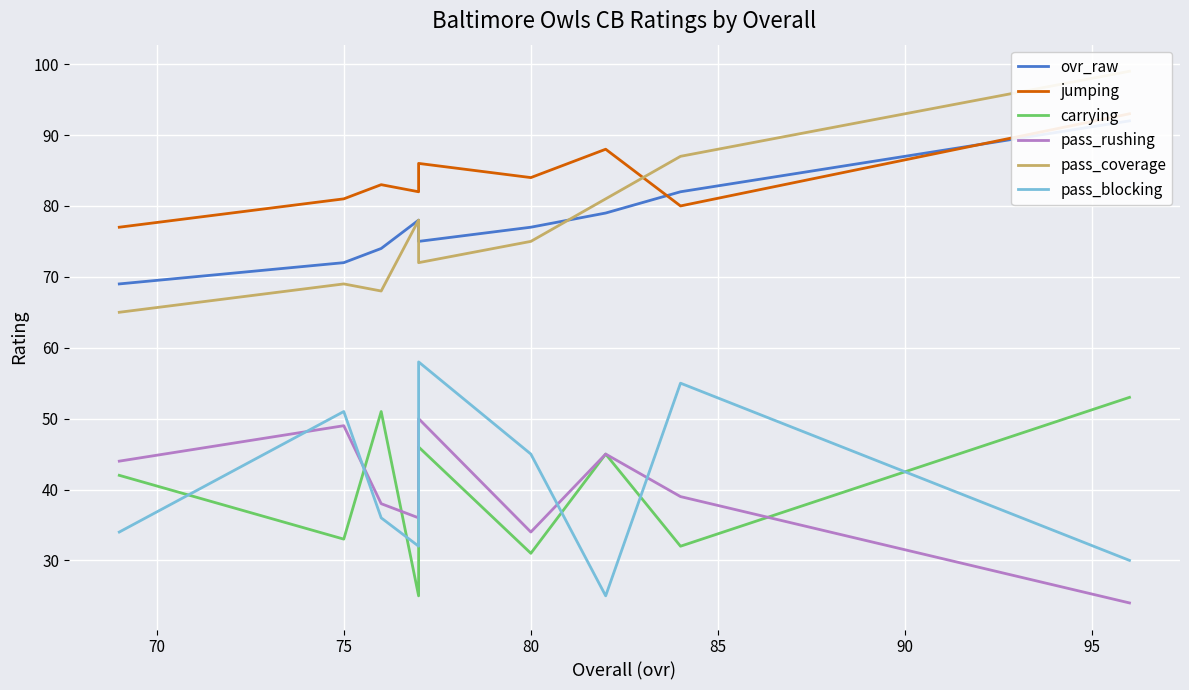

Which series has the largest total across all categories?

jumping